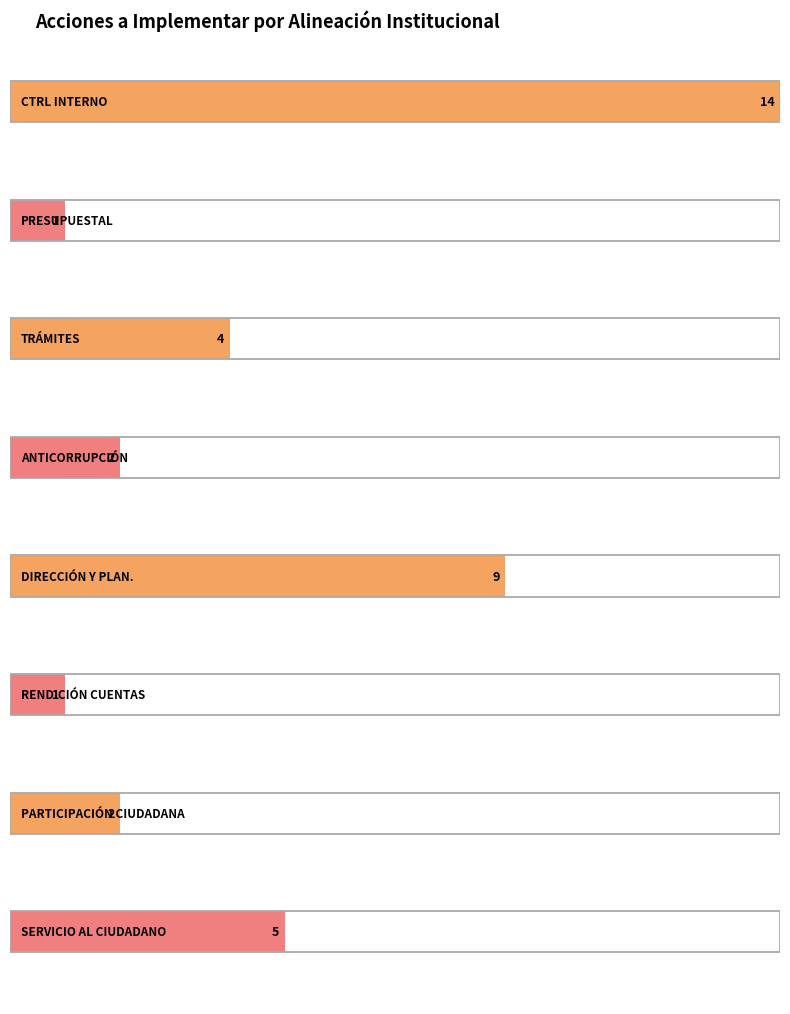

Approximately how many times larger is the value at counts compared to 1?

14.0